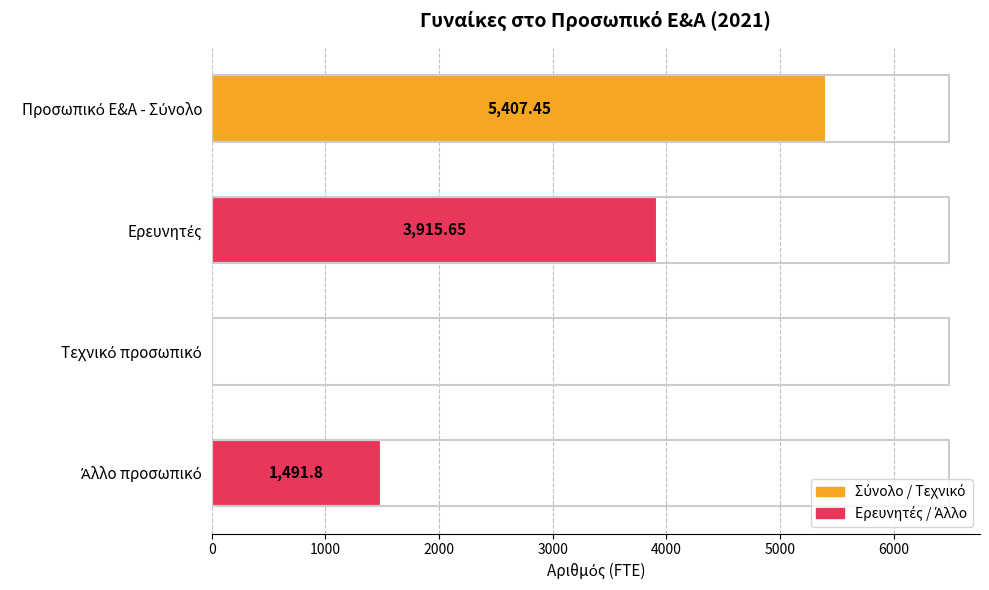

How many distinct data groups are displayed?

1